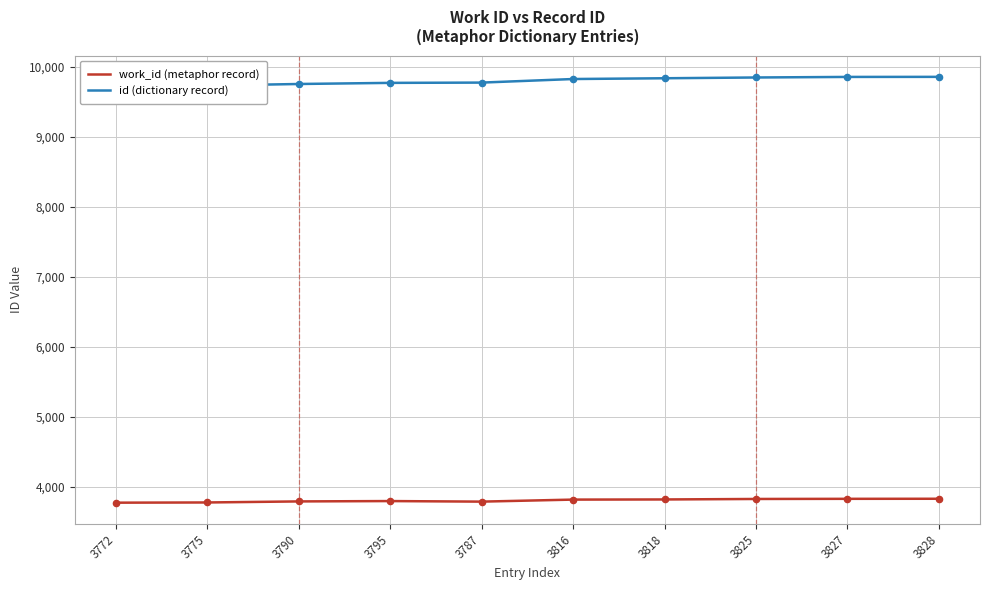

Which series has the widest spread of Y values?

id (dictionary record)